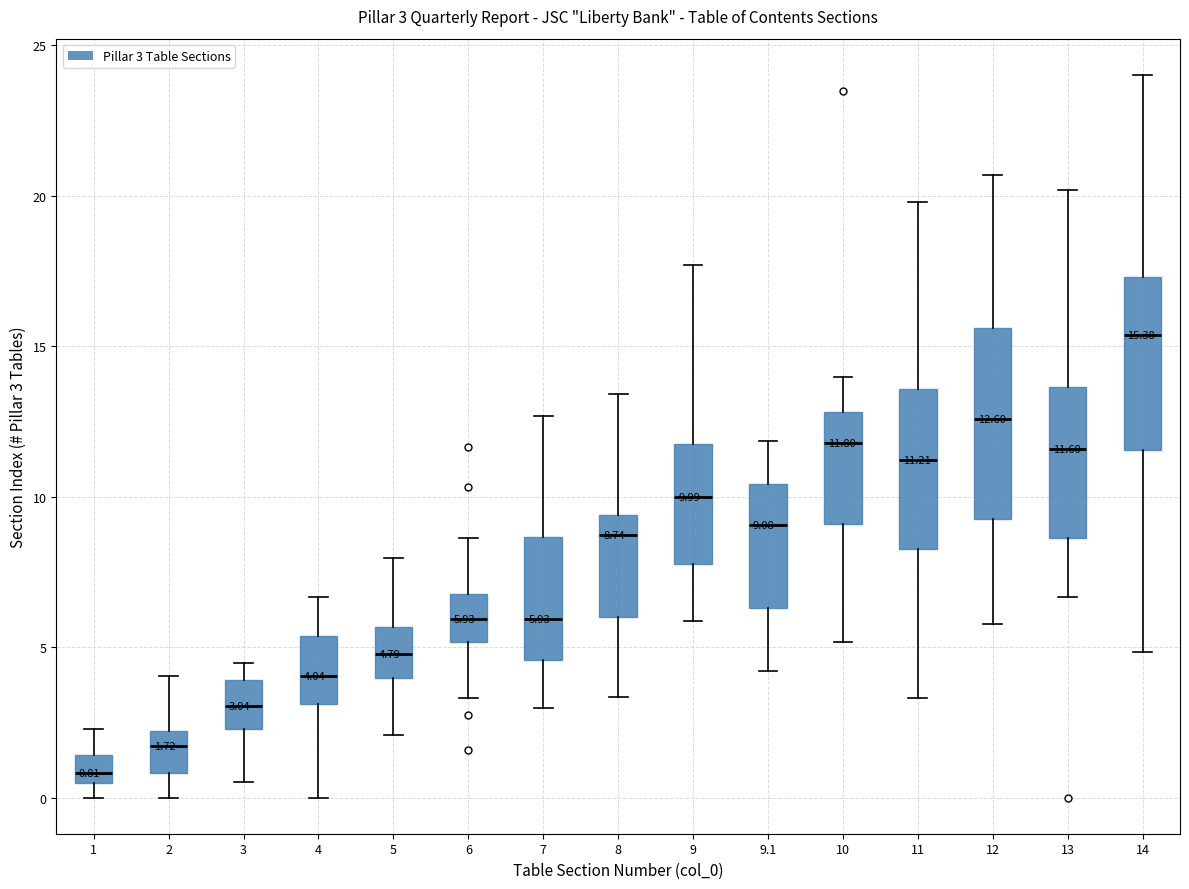

Which box has the lowest median line?

1